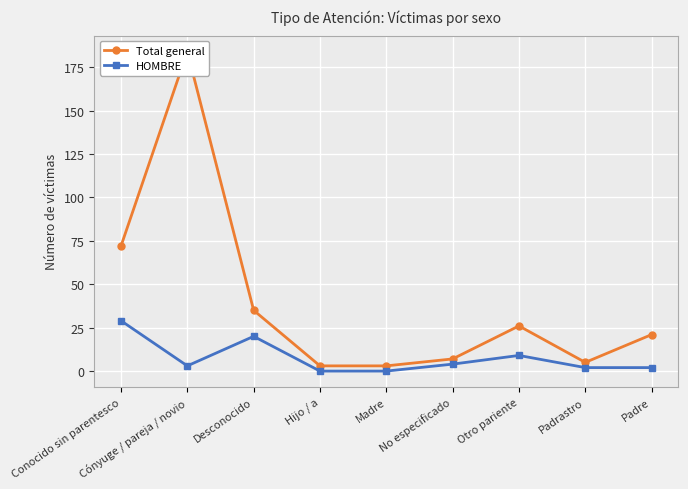

Rank the series by their maximum value, from lowest to highest.

HOMBRE, Total general